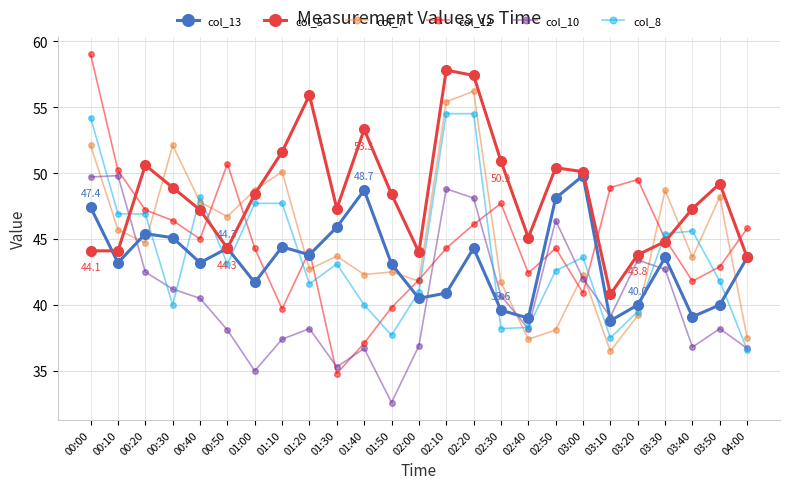

The col_10 series shows 81.6 at 02:20. True or false?

False